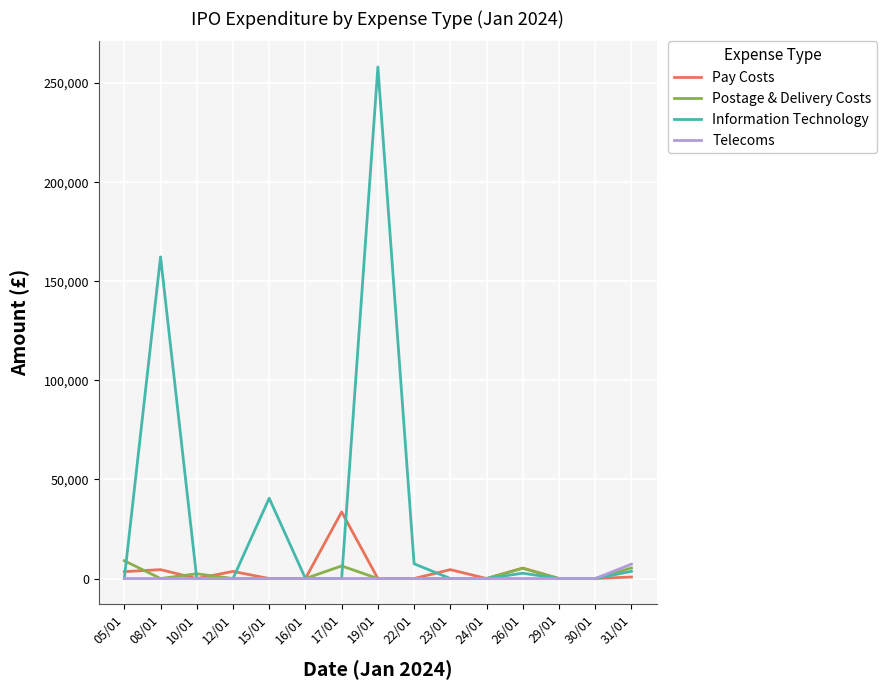

True or false: Pay Costs has a value of 0.0 at 22/01.

True